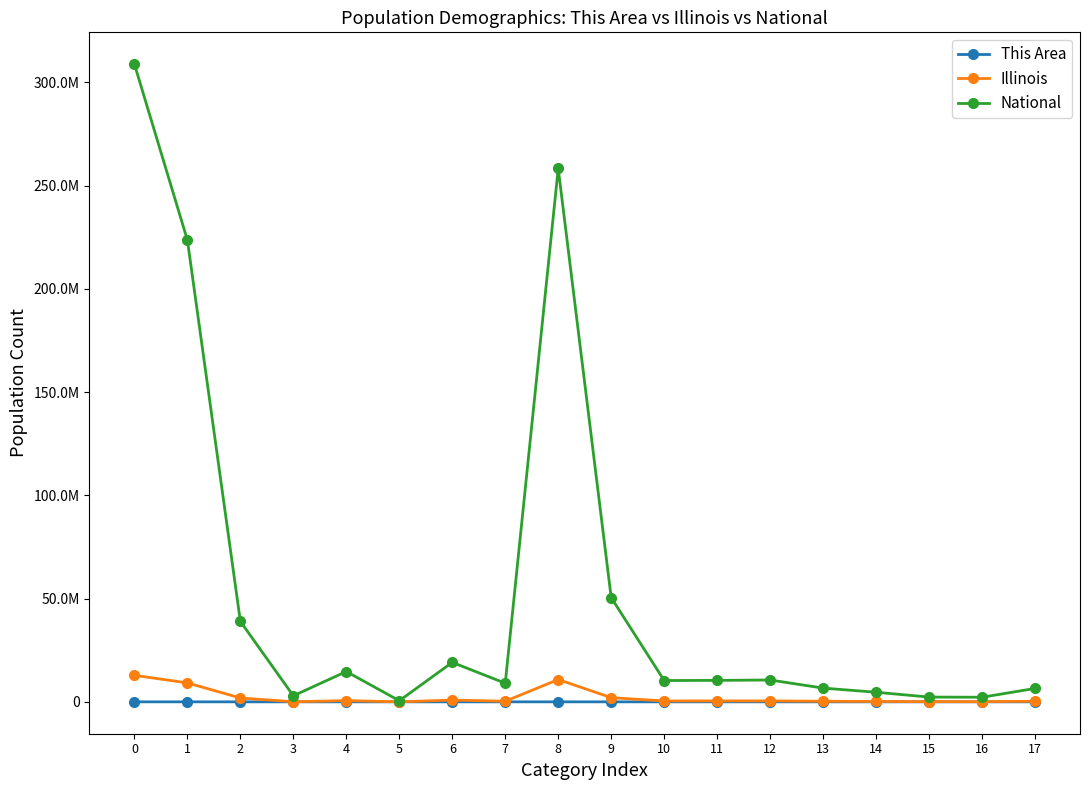

What is the total value across all series at 12?

11029052